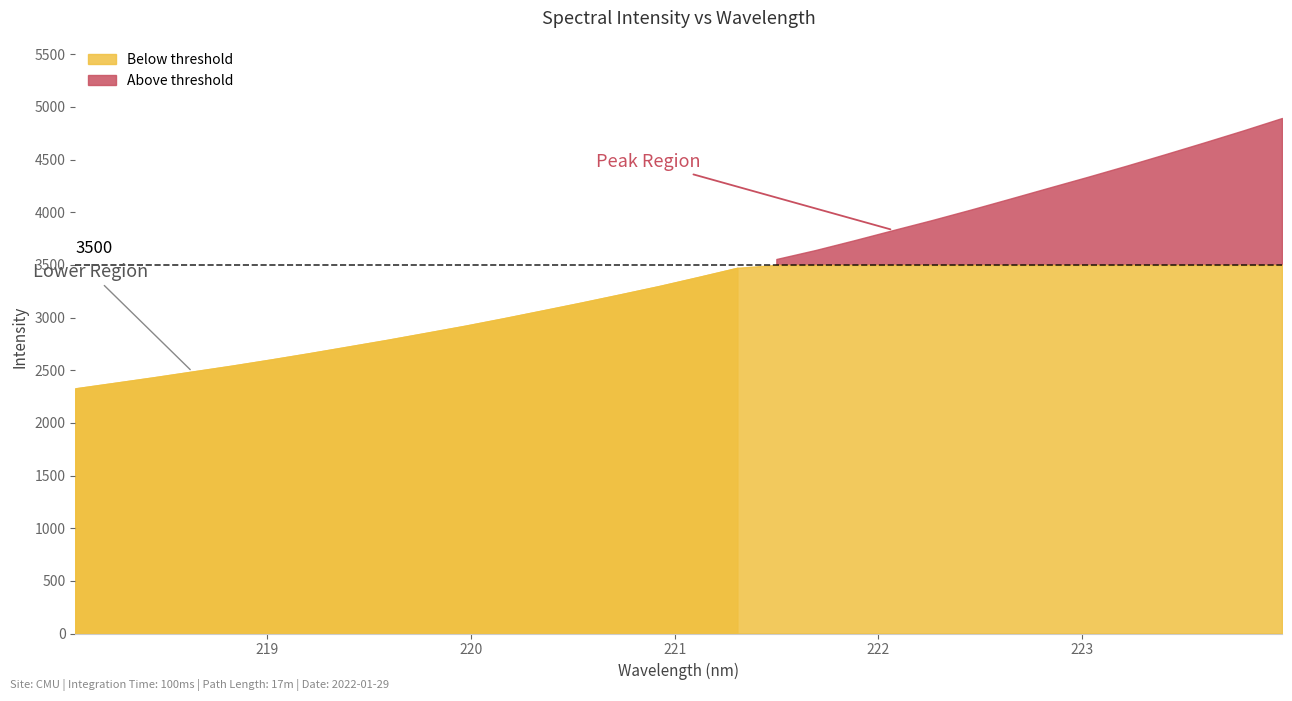

How many data points does each series have?

32